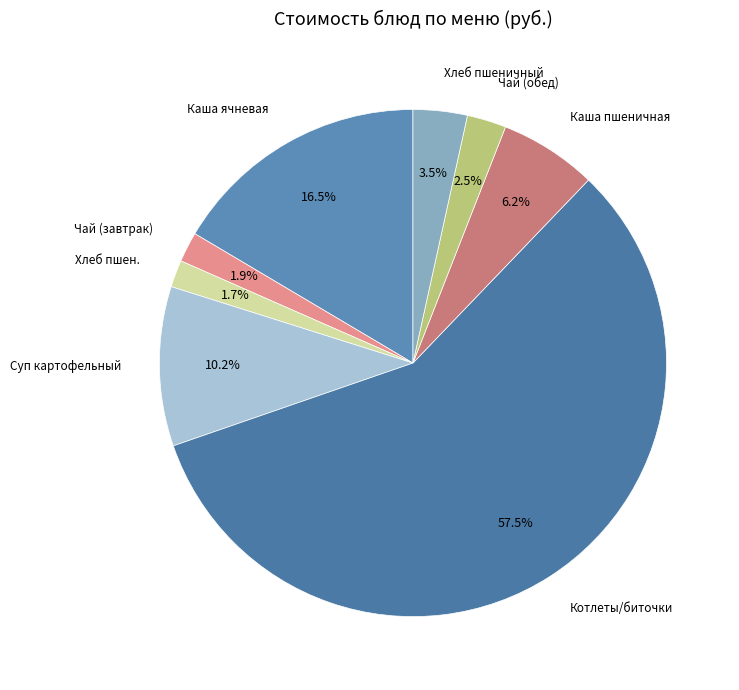

Count the number of slices in the pie.

8